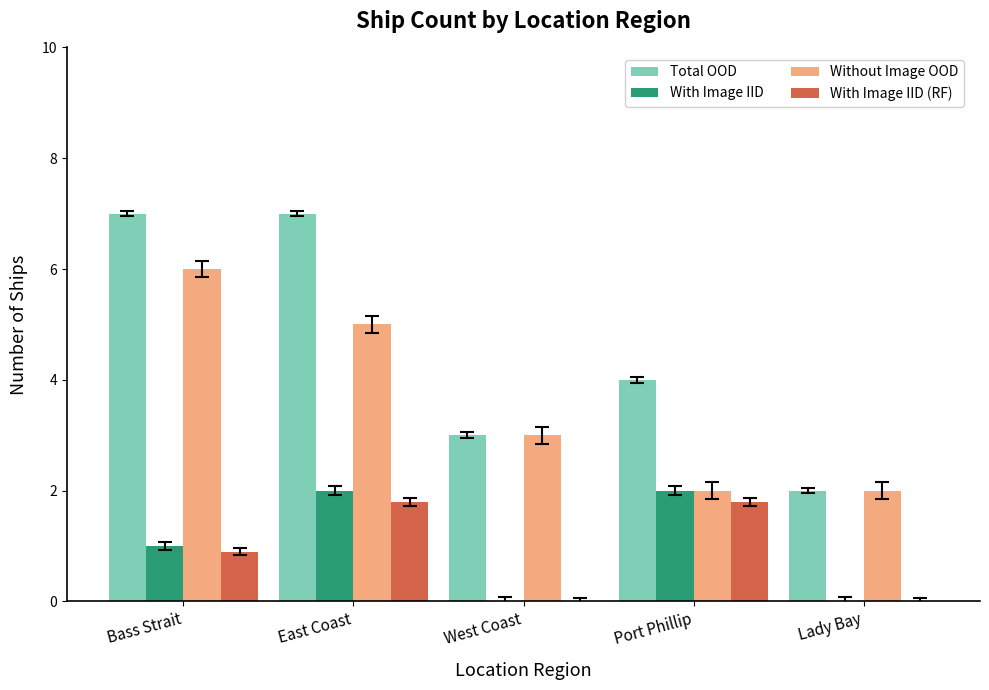

Reading left to right, transcribe all the data shown in this chart.

Total OOD: 7.0	7.0	3.0	4.0	2.0
With Image IID: 1.0	2.0	0.0	2.0	0.0
Without Image OOD: 6.0	5.0	3.0	2.0	2.0
With Image IID (RF): 0.9	1.8	0.0	1.8	0.0